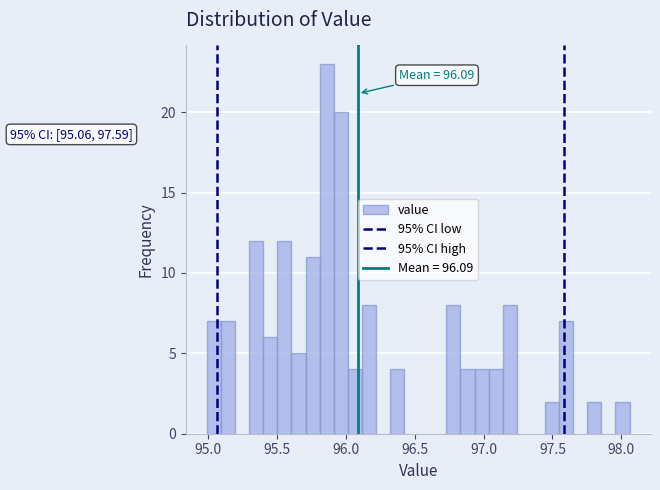

Around what value on the x-axis is the tallest bar? Give the approximate position of its centre, as read against the axis.

95.85